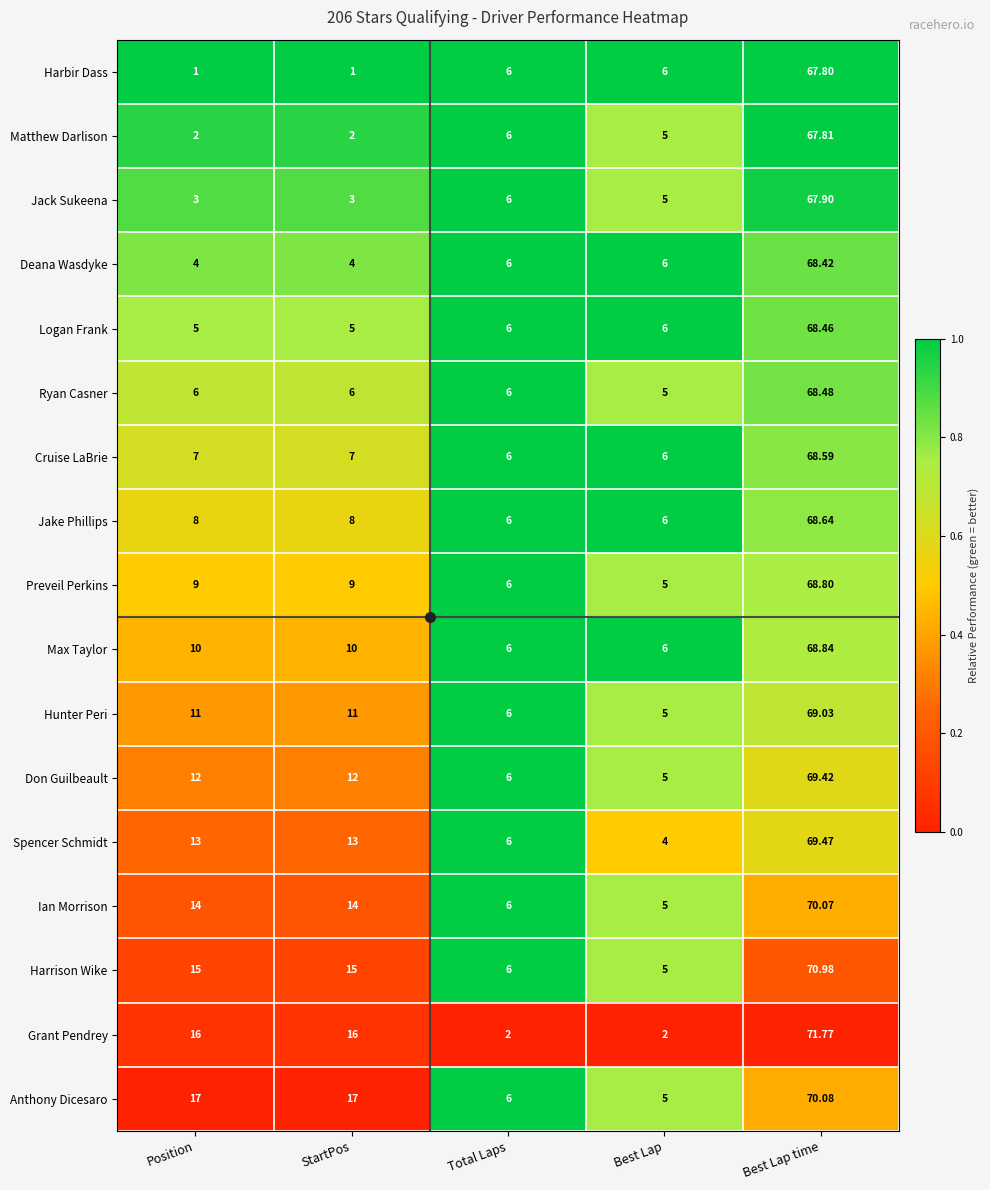

List the series in order of their peak value, lowest first.

Harbir Dass, Matthew Darlison, Jack Sukeena, Deana Wasdyke, Logan Frank, Ryan Casner, Cruise LaBrie, Jake Phillips, Preveil Perkins, Max Taylor, Hunter Peri, Don Guilbeault, Spencer Schmidt, Ian Morrison, Anthony Dicesaro, Harrison Wike, Grant Pendrey